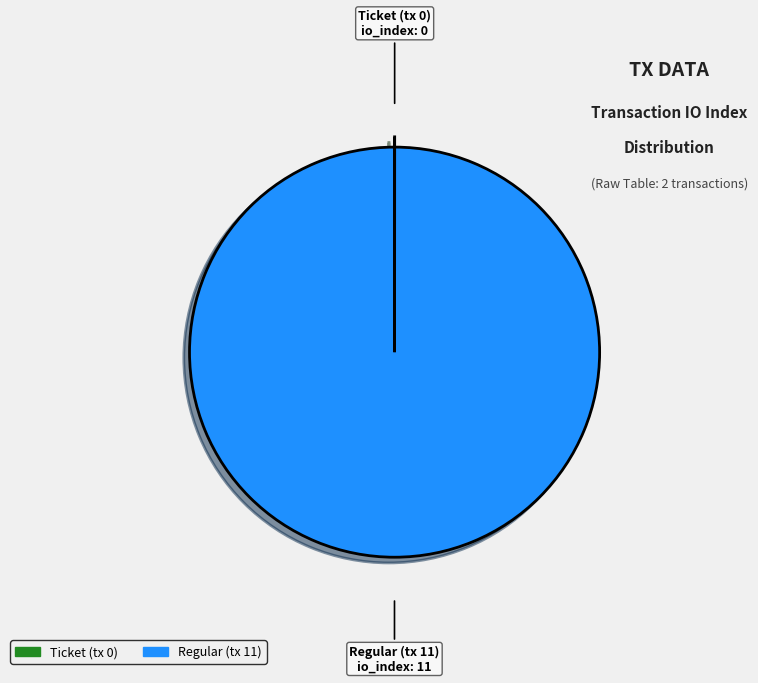

True or false: Regular (tx 11) accounts for 86% of the total.

False